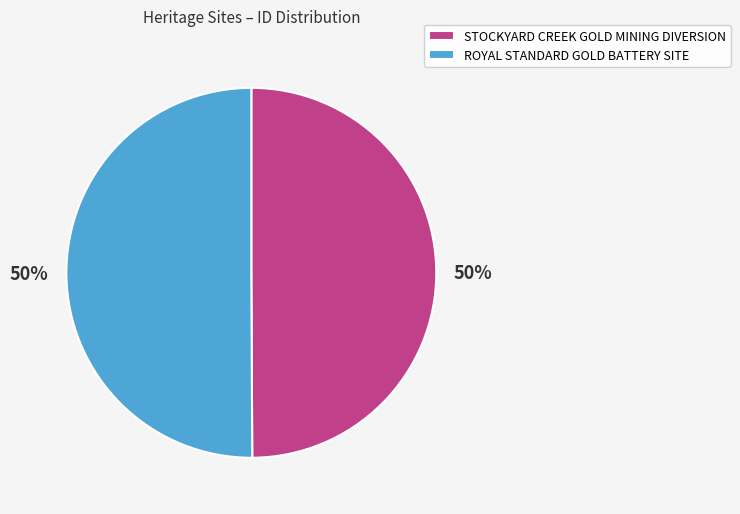

Is the sum of ROYAL STANDARD GOLD BATTERY SITE and STOCKYARD CREEK GOLD MINING DIVERSION greater than half?

Yes